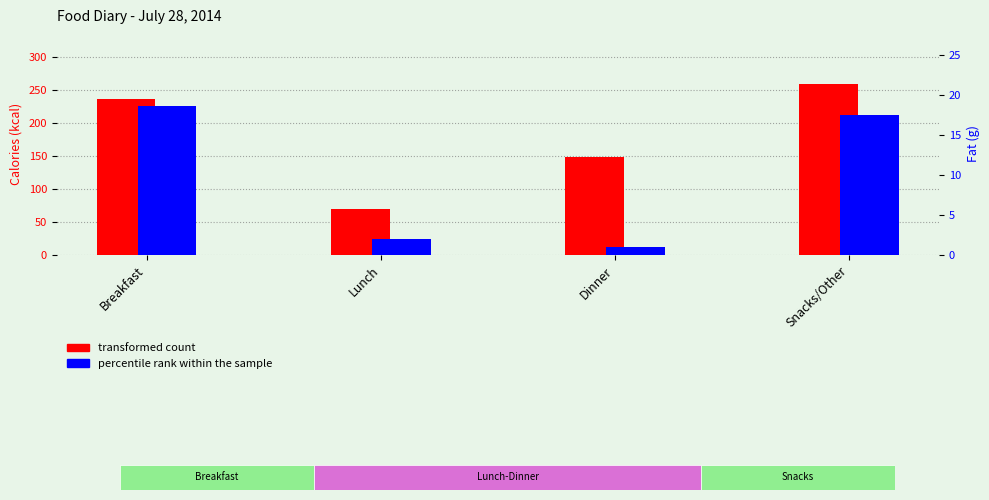

The percentile rank within the sample series shows 31.1 at Snacks/Other. True or false?

False